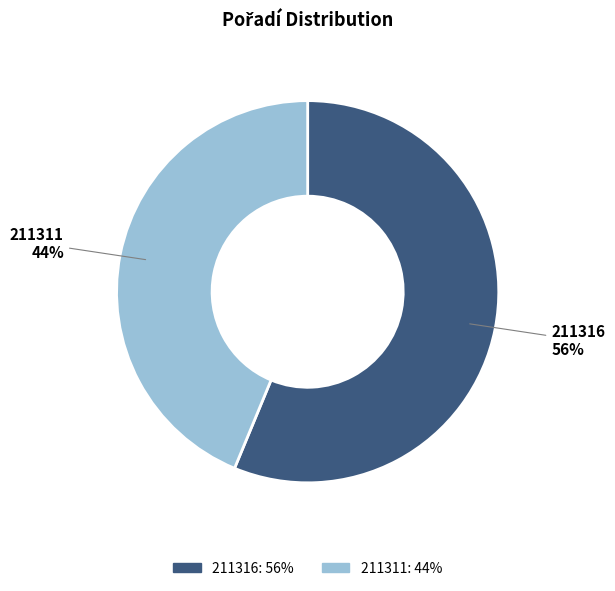

What is the majority slice?

211316